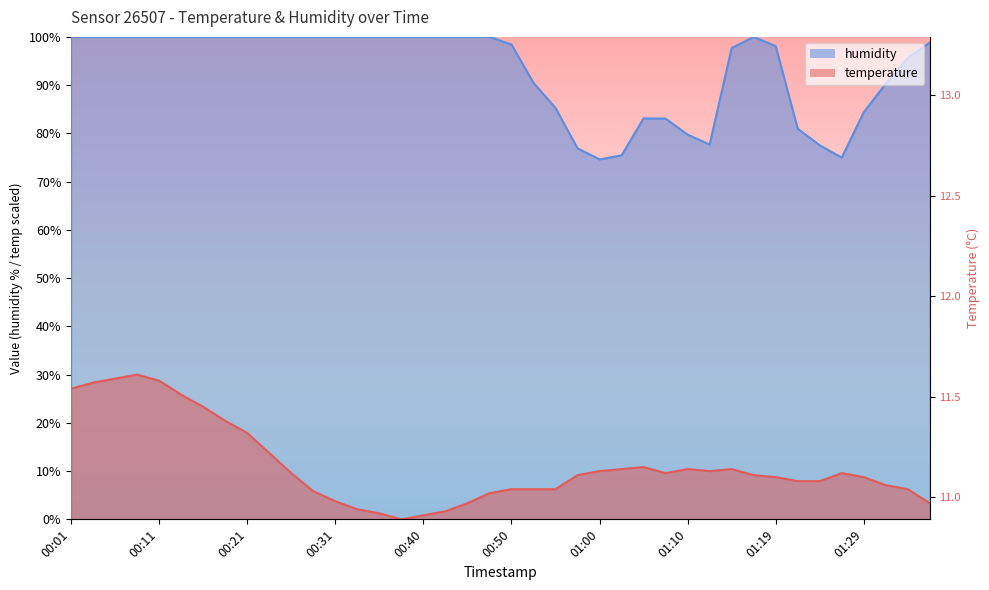

Rank the series by their average value, from lowest to highest.

temperature, humidity